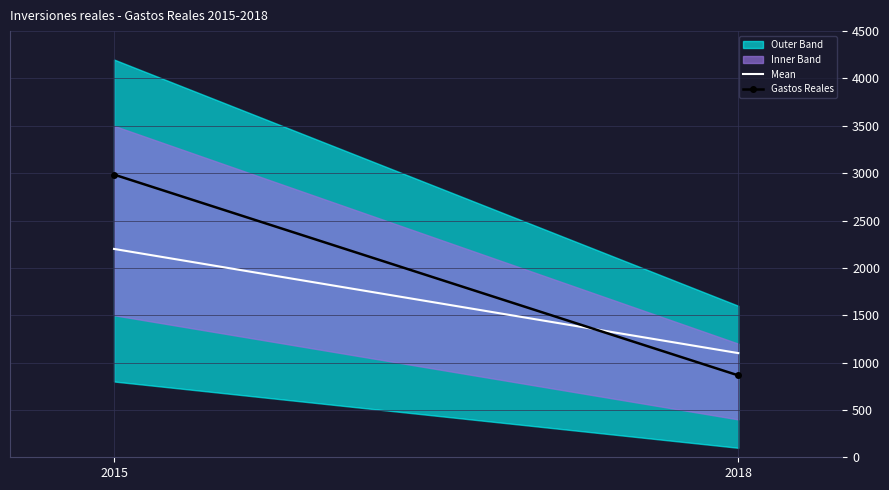

Which category has the lowest value in the Gastos Reales series?

2018